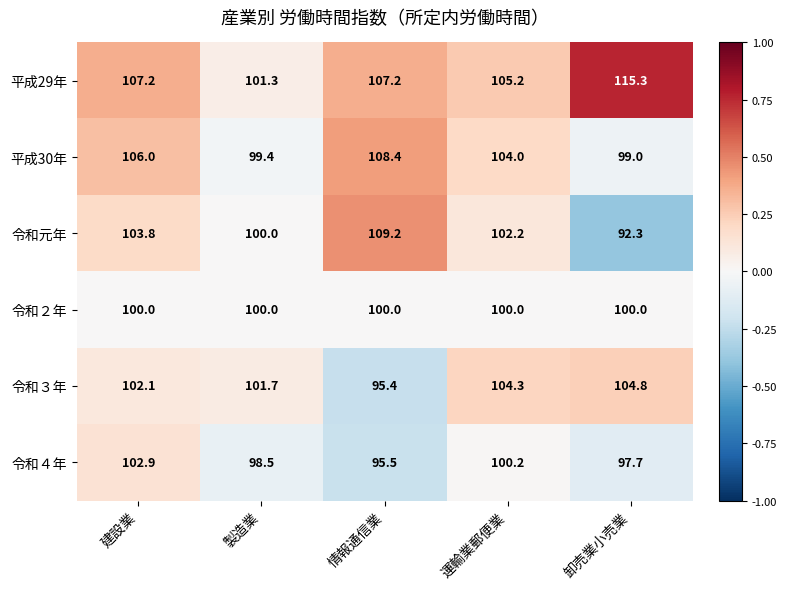

What is the difference between the highest and lowest values at 建設業?

7.2